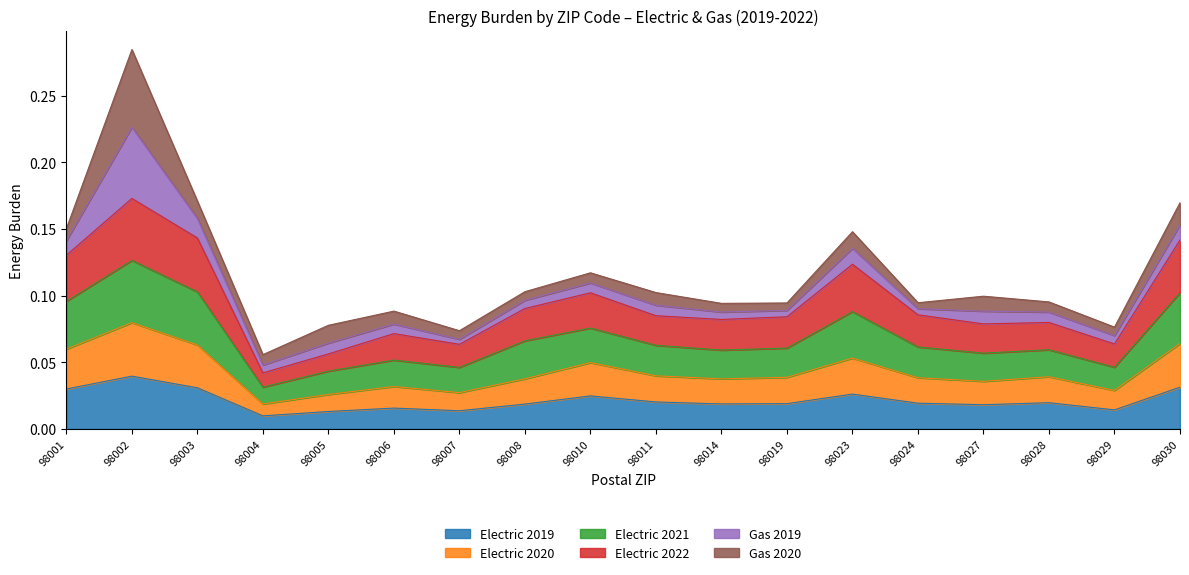

Where is Electric 2020 nearest to the value 0?

98004